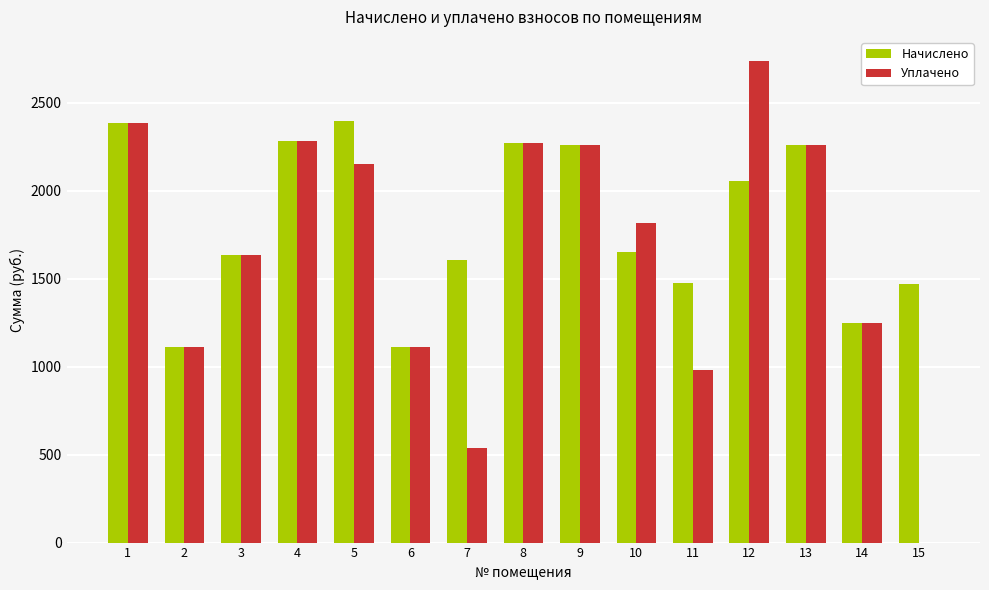

Between 4 and 7, which series saw the biggest shift?

Уплачено